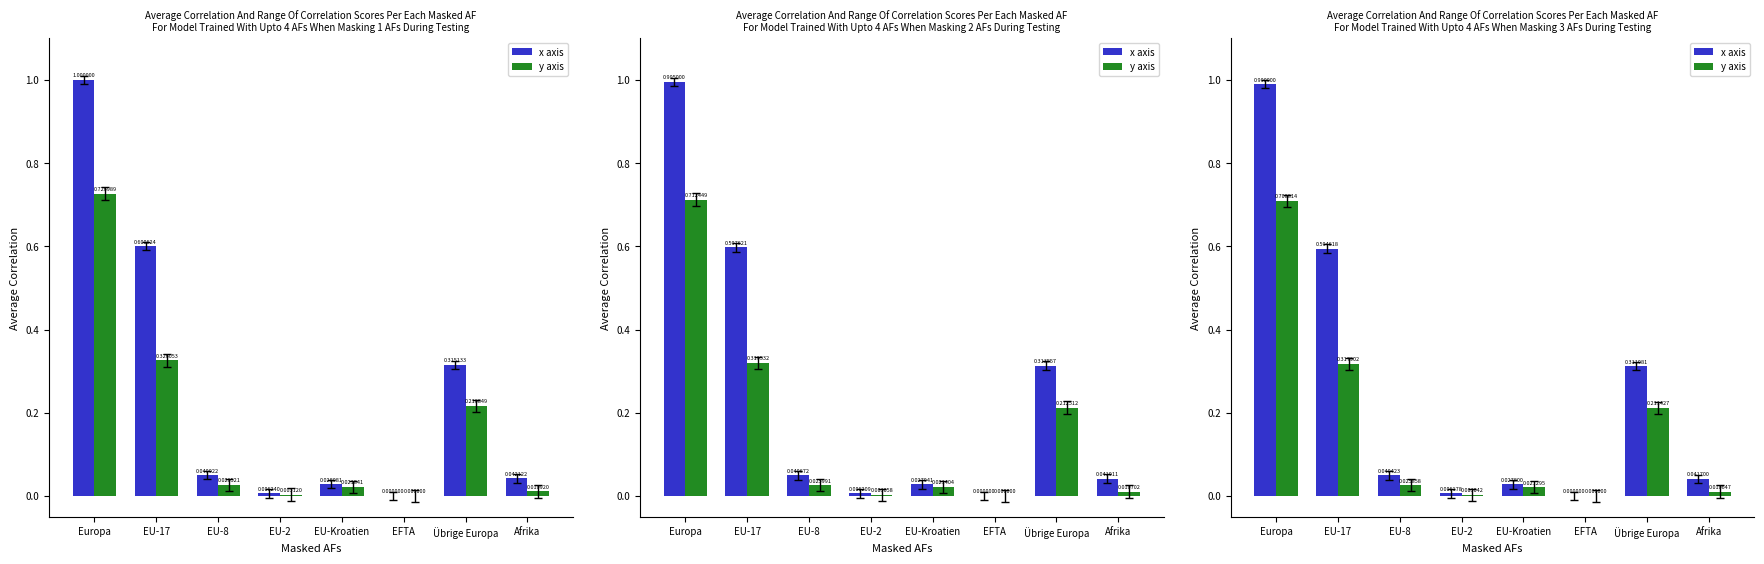

Is the value of y axis at EU-8 greater than the value of x axis at EU-17?

No